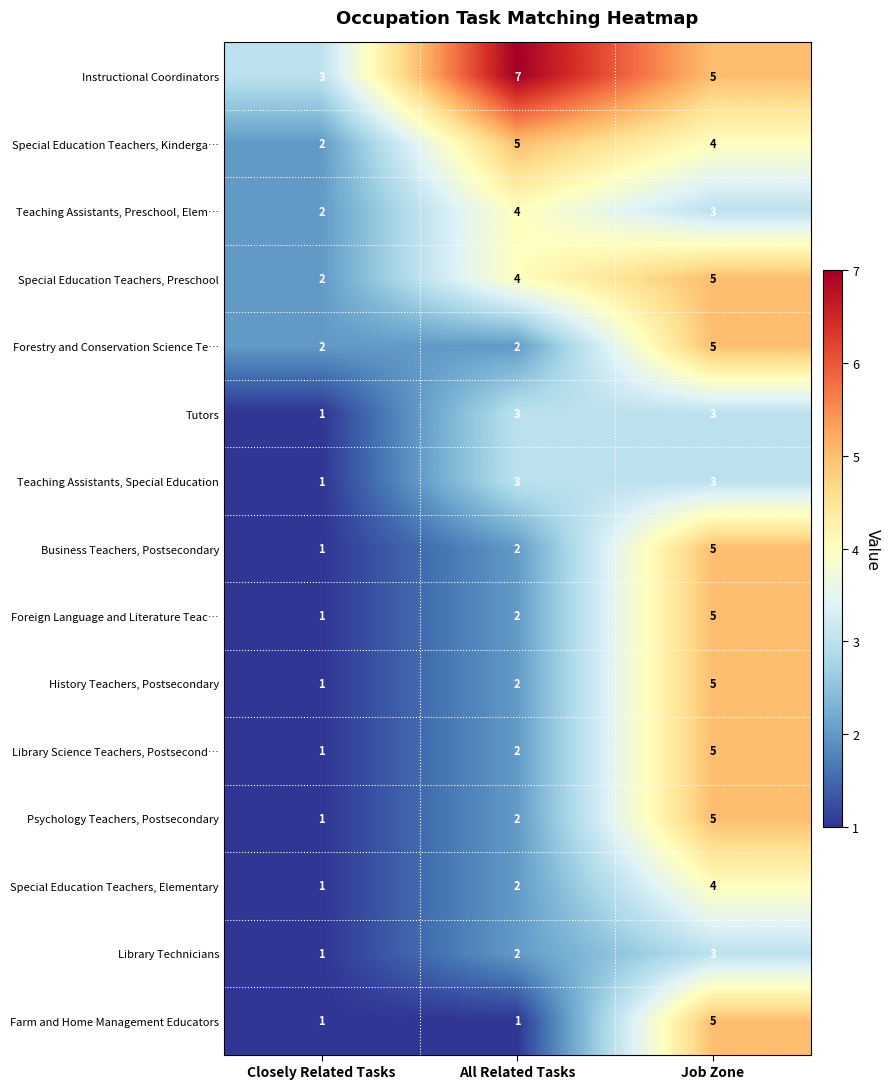

What is the difference between the maximum and minimum values in the Business Teachers, Postsecondary series?

4